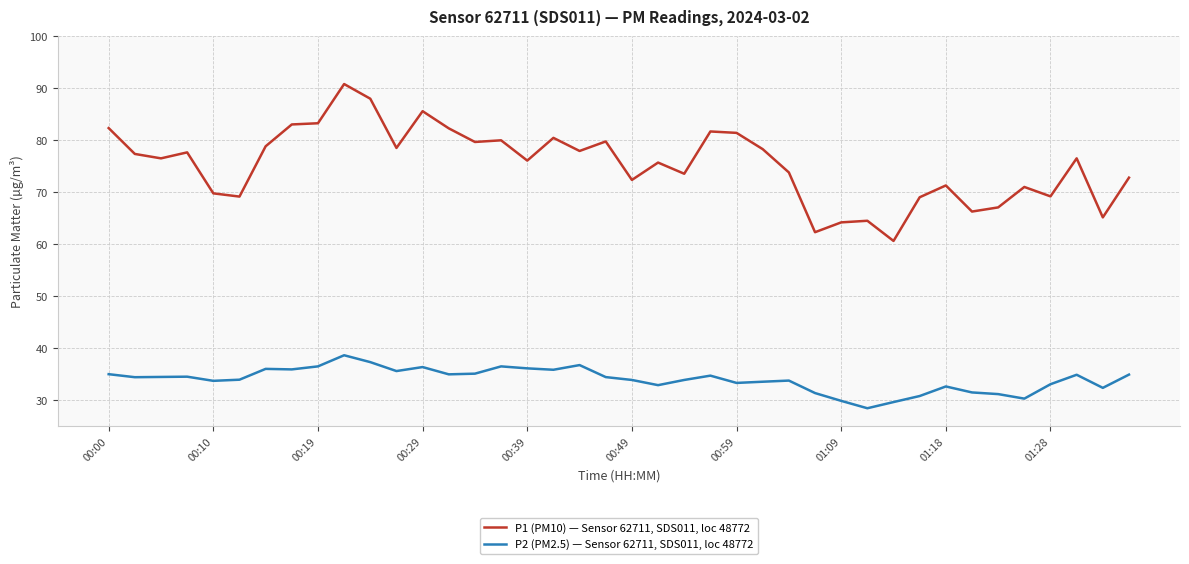

True or false: P2 (PM2.5) — Sensor 62711, SDS011, loc 48772 and P1 (PM10) — Sensor 62711, SDS011, loc 48772 intersect in this chart.

False